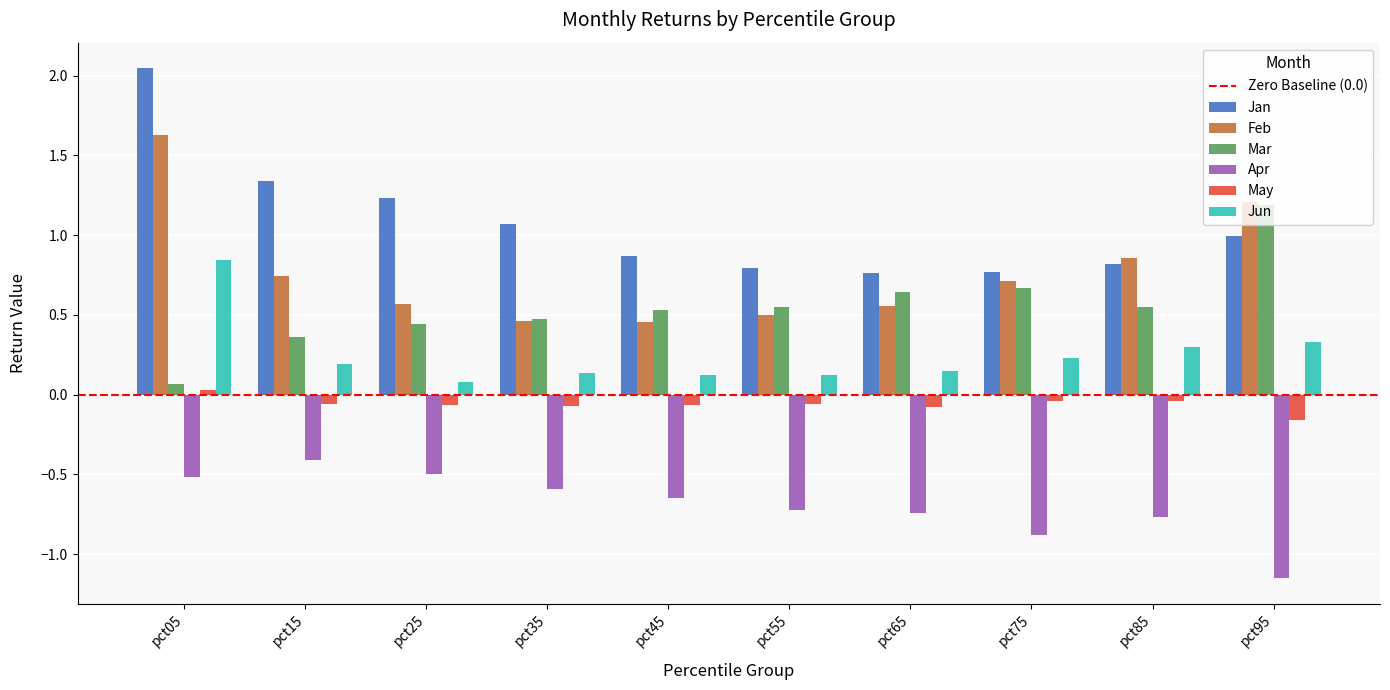

Count the May values in the range 0 to 1.

1